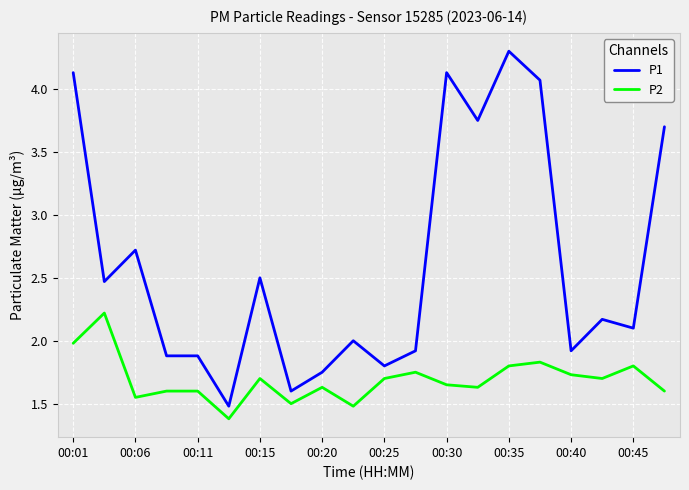

What is the lowest value of the P2 series?

1.4